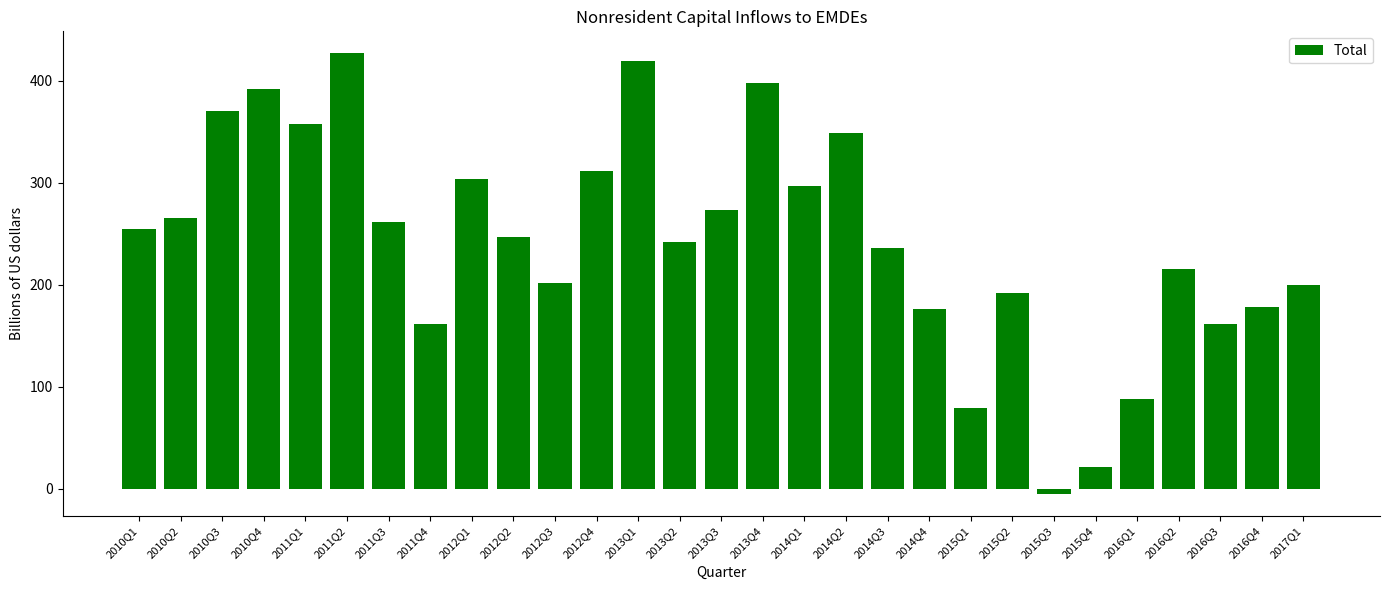

Between 2010Q4 and 2013Q2, which is larger?

2010Q4